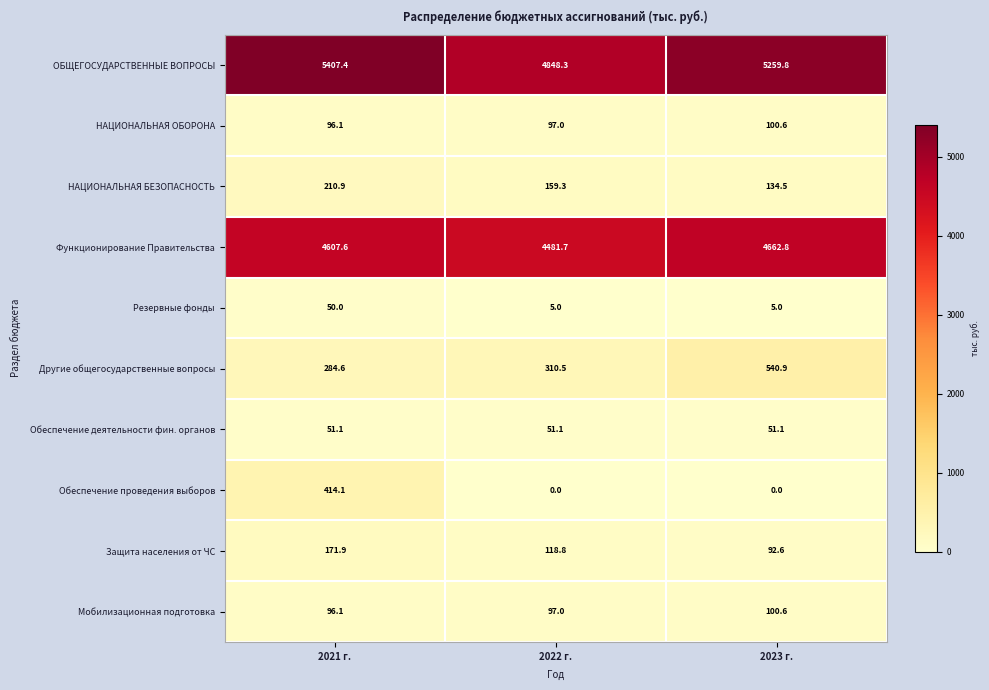

Reading right to left, extract all data points from this chart.

ОБЩЕГОСУДАРСТВЕННЫЕ ВОПРОСЫ: 5259.8	4848.3	5407.4
НАЦИОНАЛЬНАЯ ОБОРОНА: 100.6	97.0	96.1
НАЦИОНАЛЬНАЯ БЕЗОПАСНОСТЬ: 134.5	159.3	210.9
Функционирование Правительства: 4662.8	4481.7	4607.6
Резервные фонды: 5.0	5.0	50.0
Другие общегосударственные вопросы: 540.9	310.5	284.6
Обеспечение деятельности фин. органов: 51.1	51.1	51.1
Обеспечение проведения выборов: 0.0	0.0	414.1
Защита населения от ЧС: 92.6	118.8	171.9
Мобилизационная подготовка: 100.6	97.0	96.1